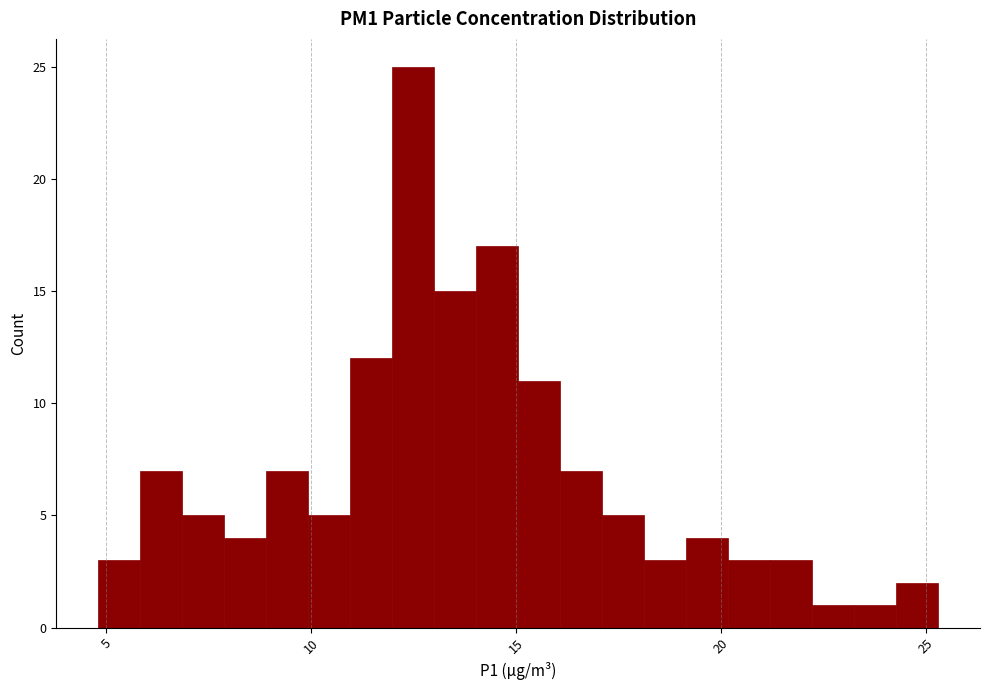

Around what value on the x-axis is the tallest bar? Give the approximate position of its centre, as read against the axis.

12.5